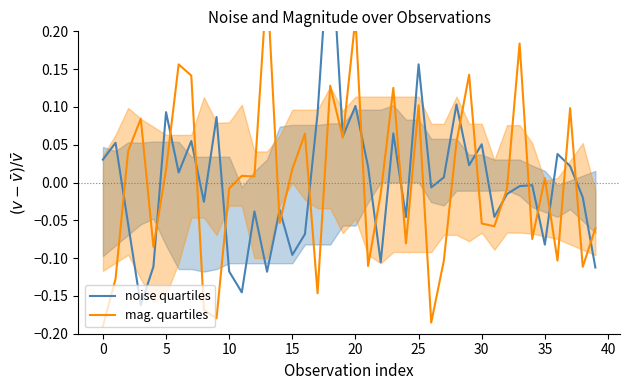

What is the difference between the maximum and minimum values in the noise quartiles series?

0.5